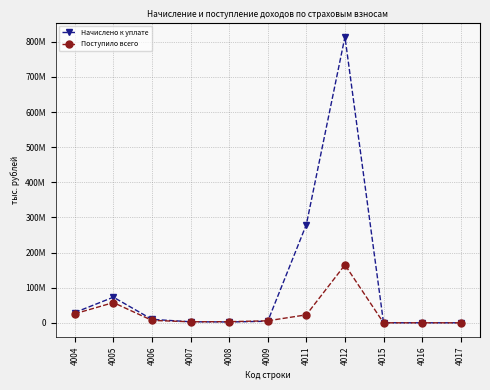

Is this an area chart (filled region under the line)?

No